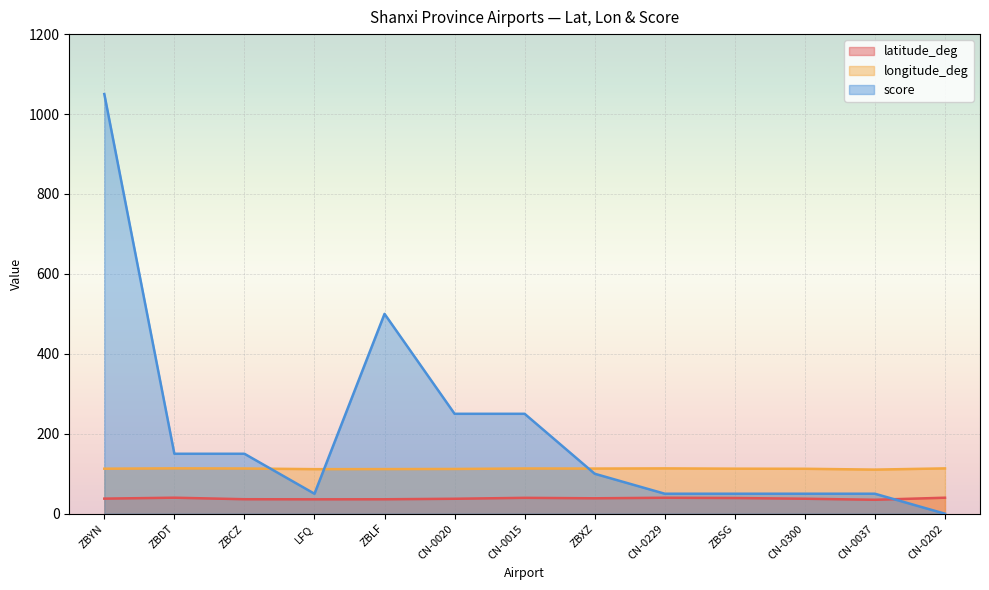

Where is the first local maximum for longitude_deg?

ZBDT